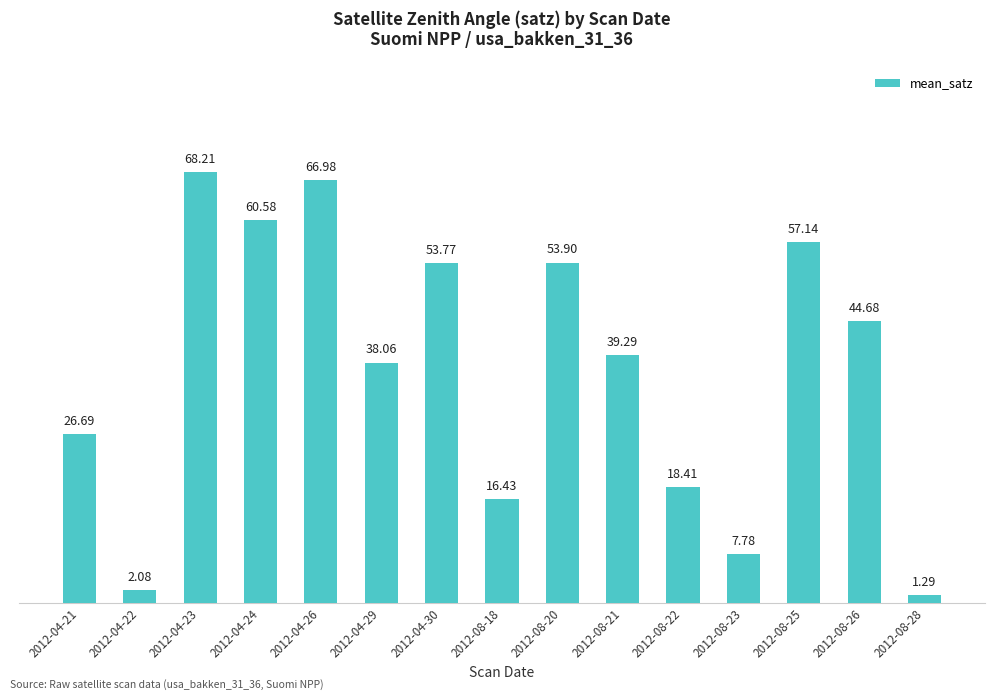

What is the label of the 8th bar from the right?

2012-08-18